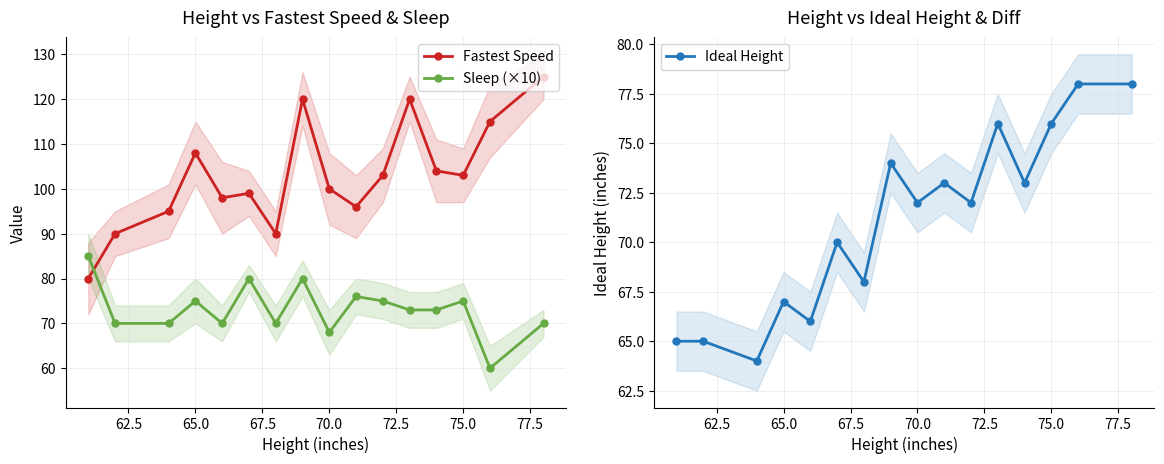

How many times do Sleep (×10) and Fastest Speed cross each other?

1